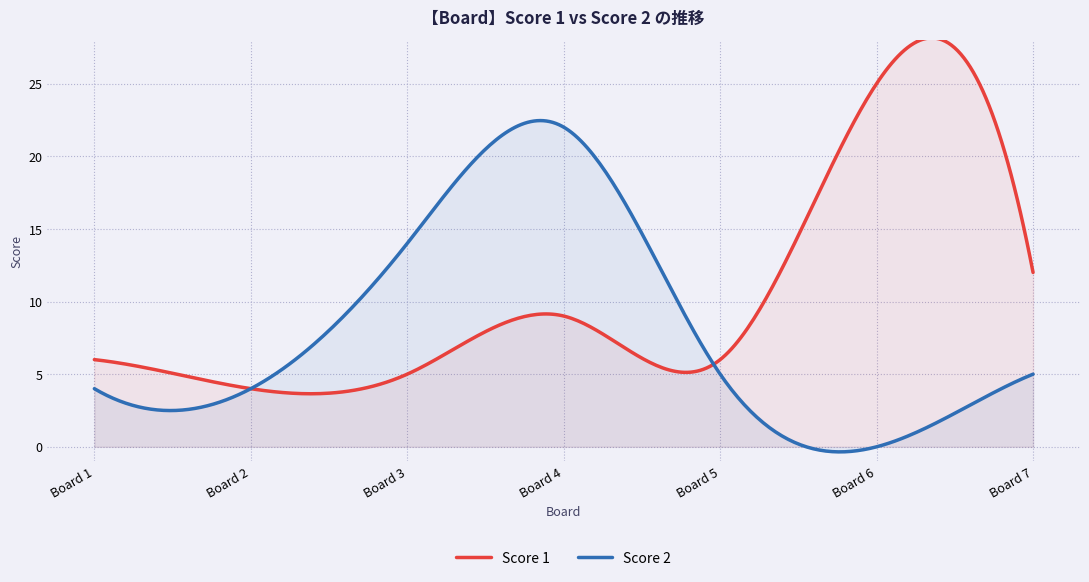

Which series has the largest range (max minus min)?

Score 1